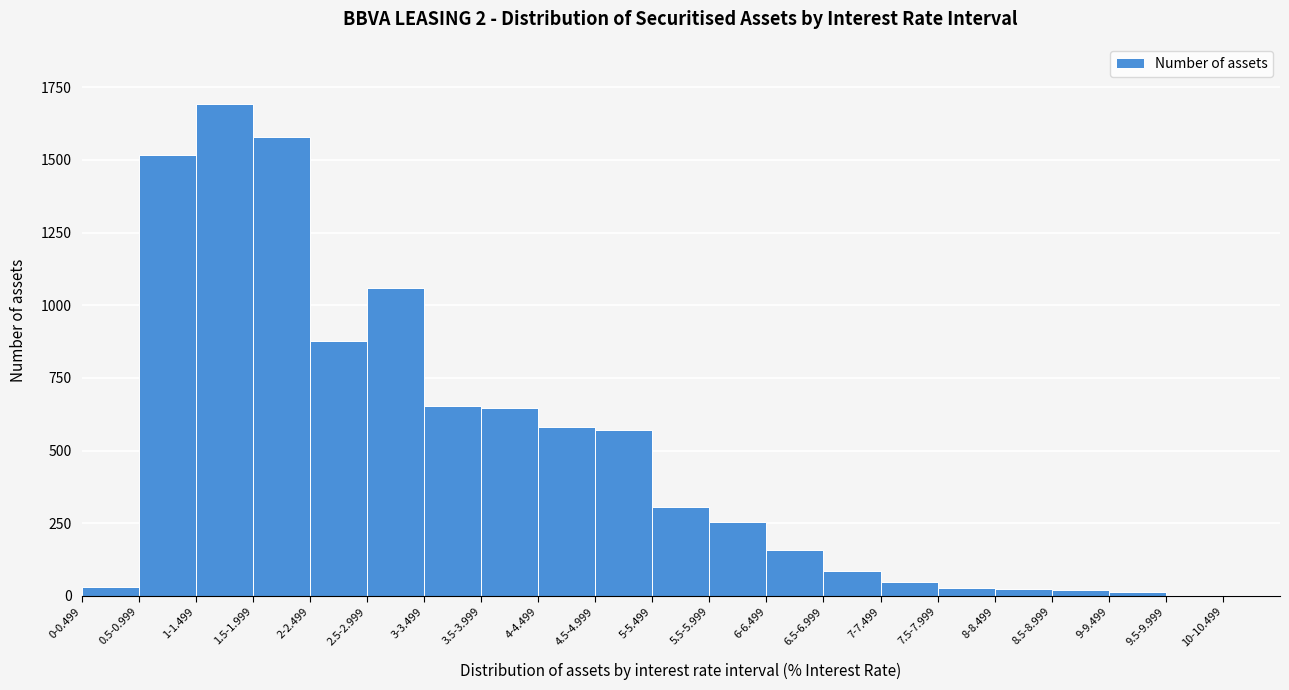

Is it true that the value at 4-4.499 is 1015?

False